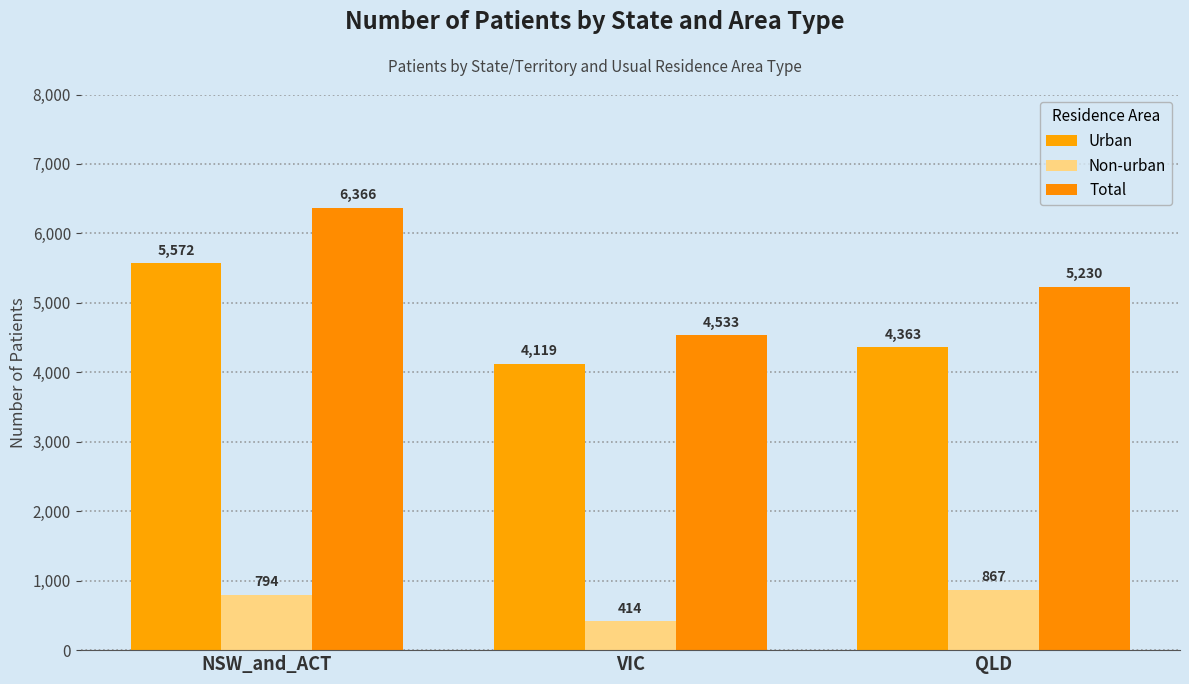

At which label does Non-urban reach its peak?

QLD